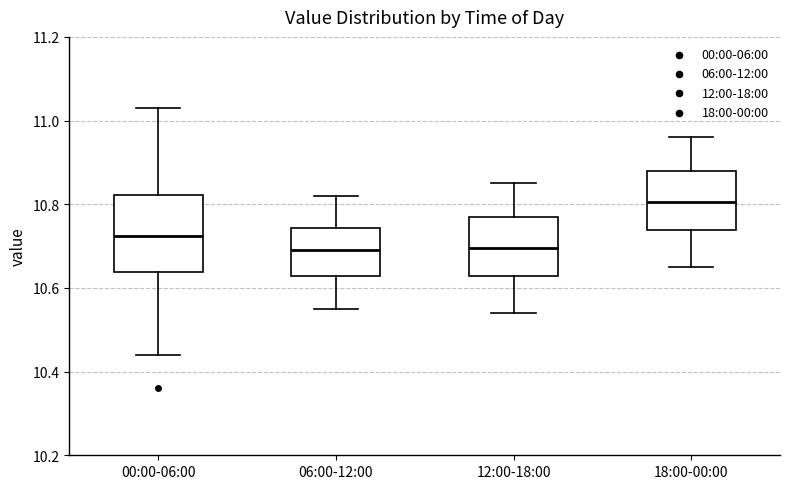

Which box's median line is the highest?

18:00-00:00